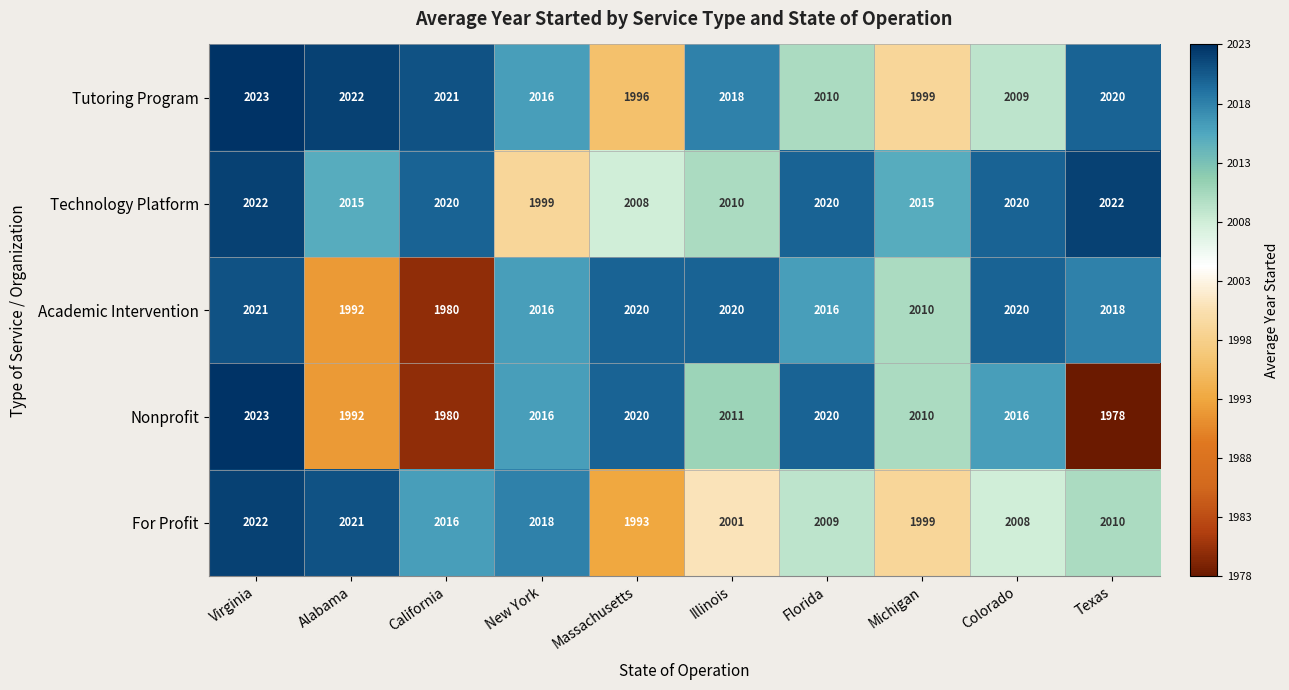

What is the minimum value shown in the chart?

1978